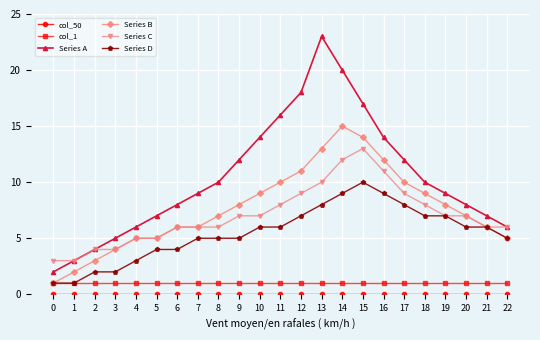

The col_1 series shows 1 at 14. True or false?

True